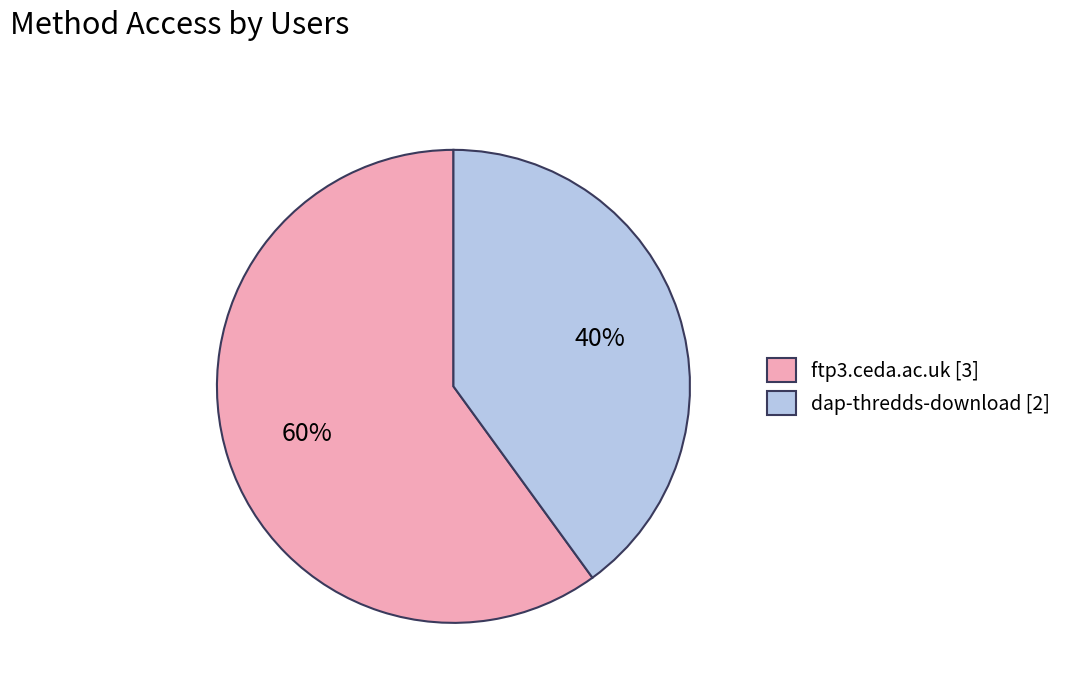

Which has a higher value, dap-thredds-download [2] or ftp3.ceda.ac.uk [3]?

ftp3.ceda.ac.uk [3]